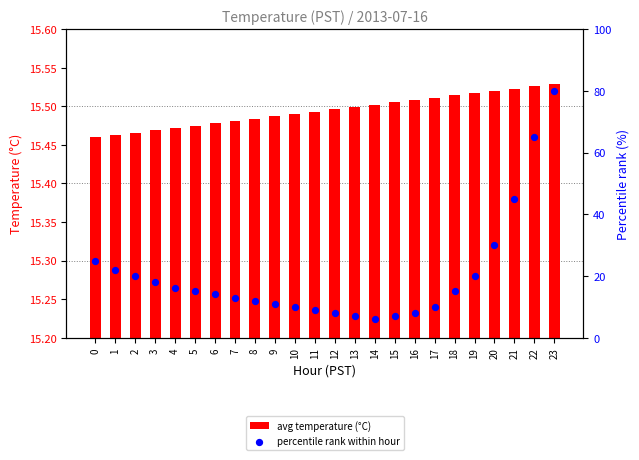

Which series has the largest total across all categories?

percentile rank within hour